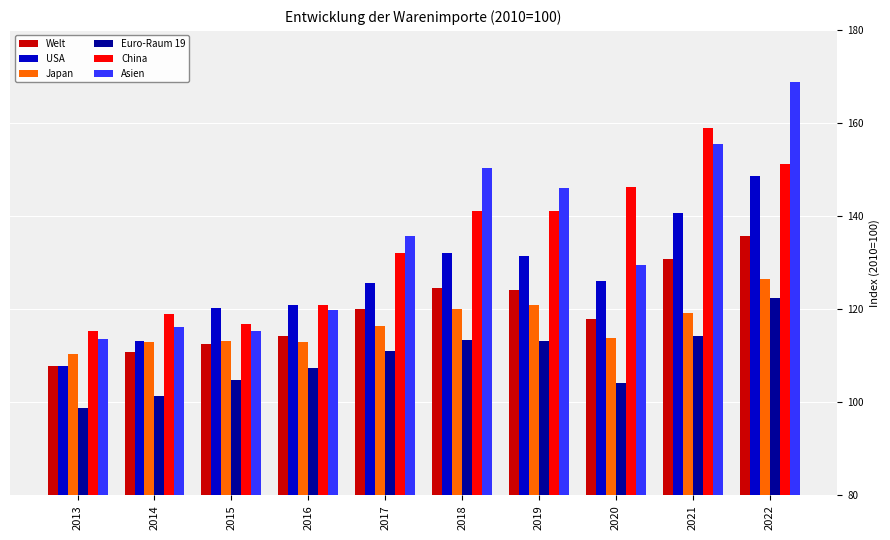

What is the difference between the maximum and minimum values in the Japan series?

16.0